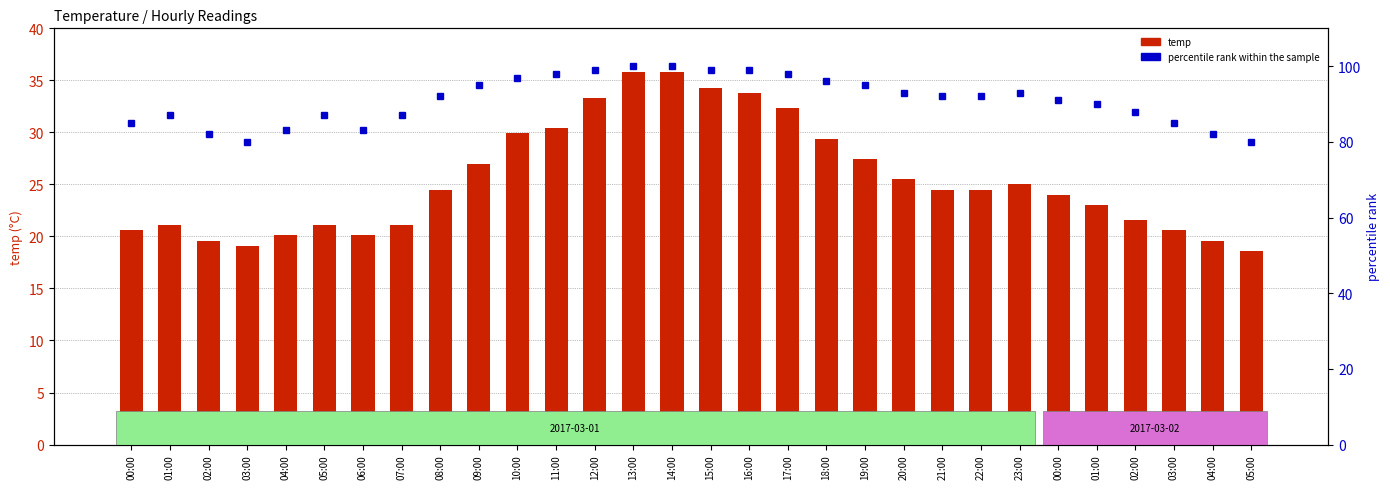

What is the maximum value shown in the chart?

100.0